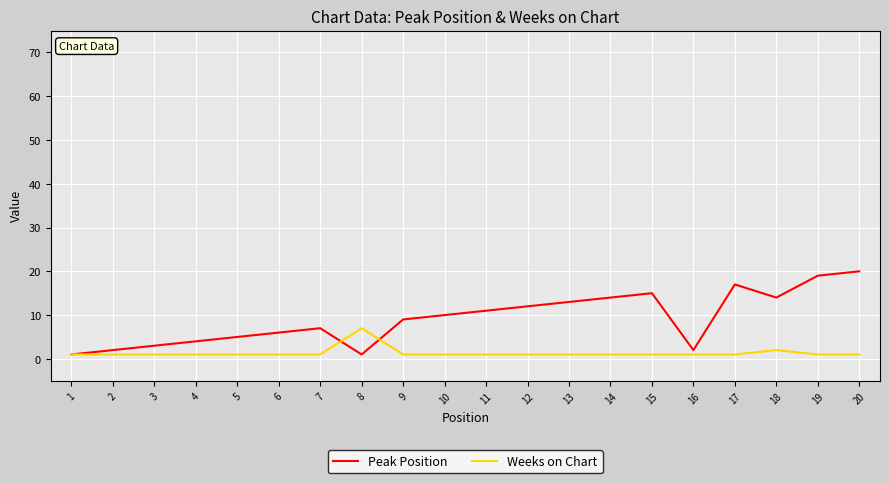

Which series has the largest range (max minus min)?

Peak Position